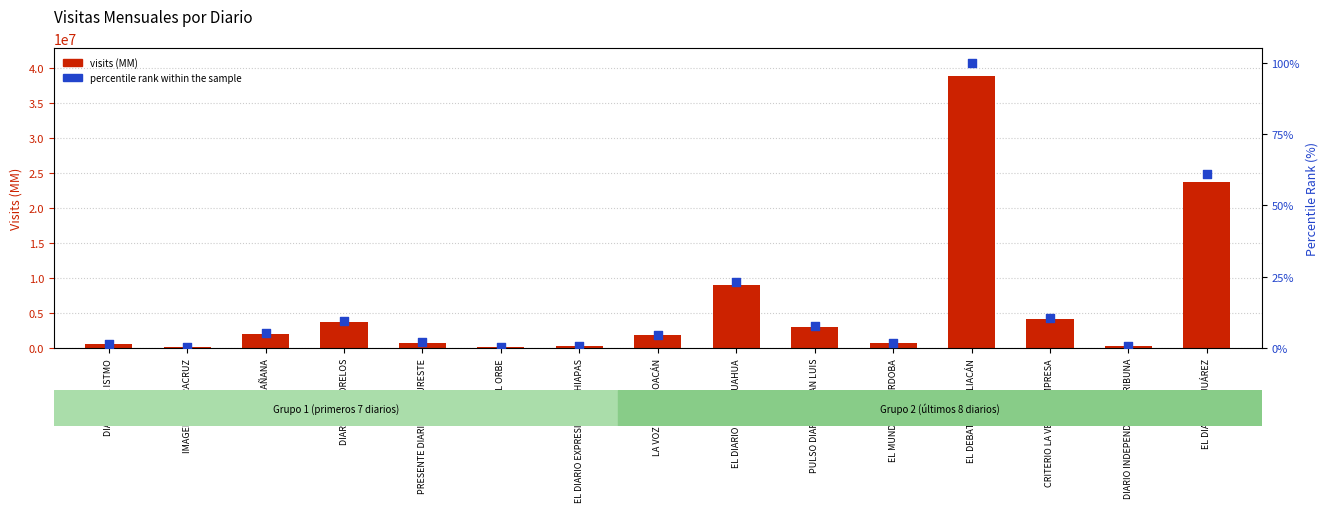

Is the value of percentile rank within the sample at EL MAÑANA greater than the value of visits (MM) at EL DEBATE DE CULIACÁN?

No